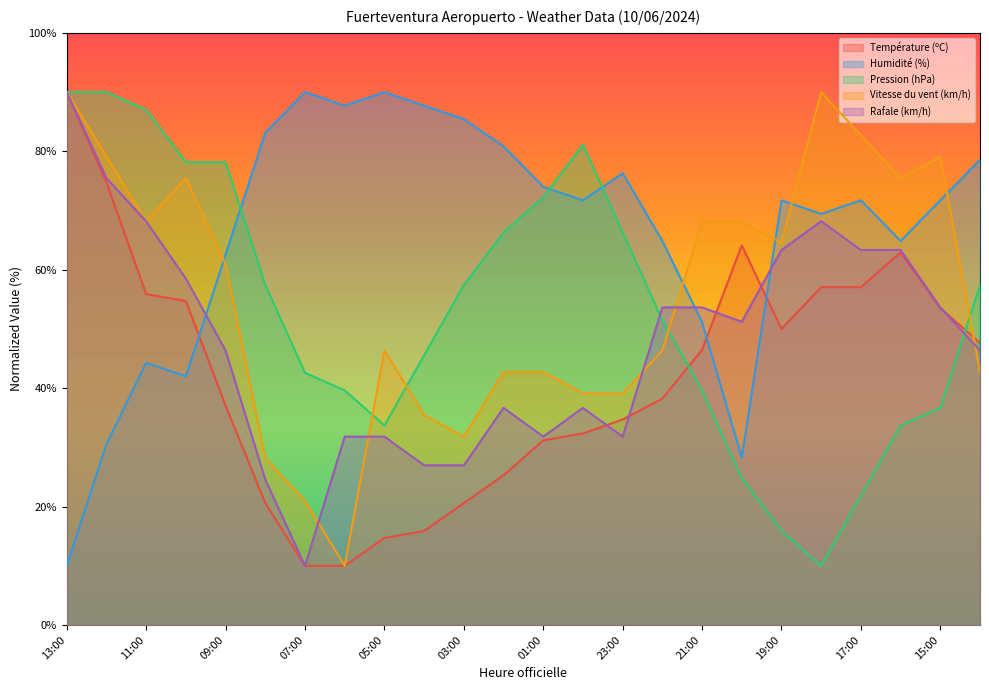

At which category does Rafale (km/h) reach its first local valley?

07:00